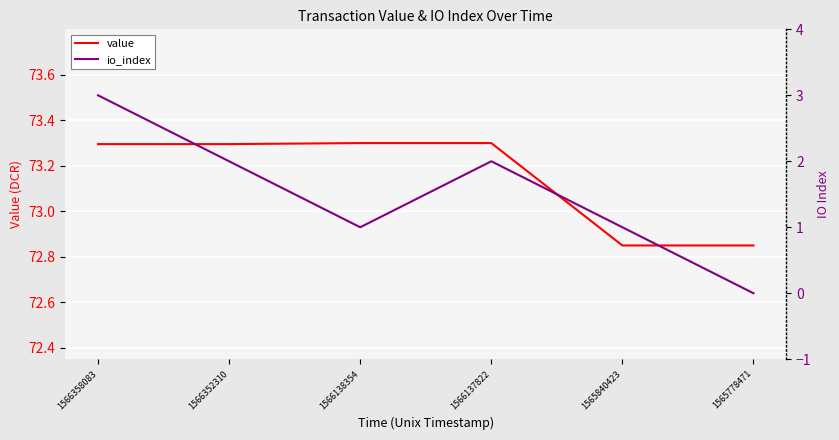

What is the difference between the highest and lowest values at 1565840423?

71.8